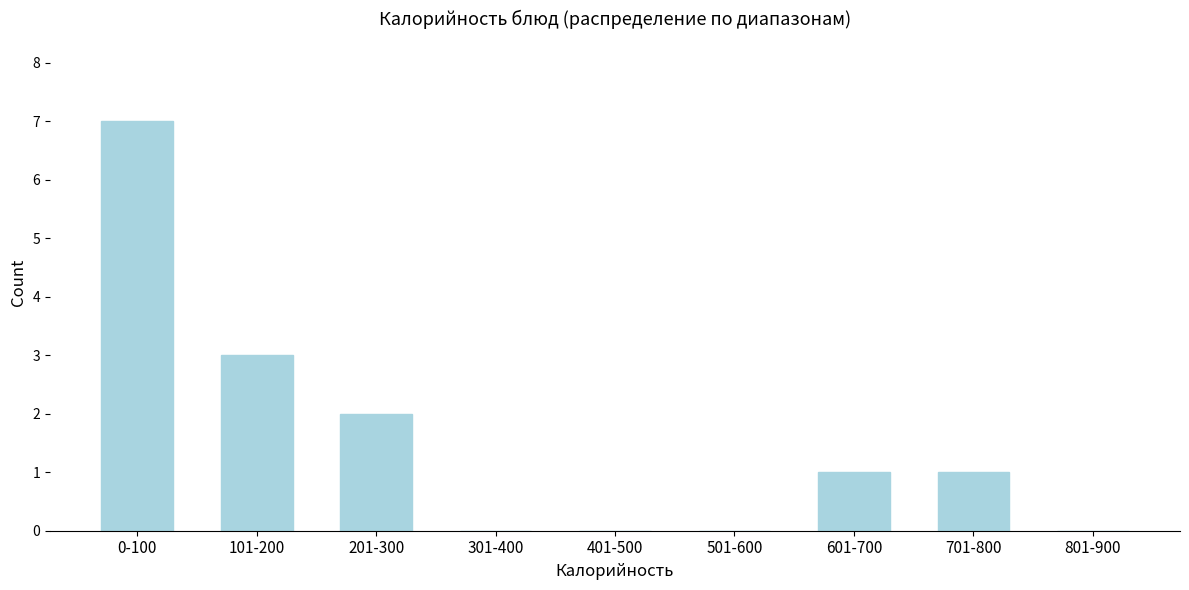

Reading left to right, what are all the values shown in this chart?

0-100=7	101-200=3	201-300=2	301-400=0	401-500=0	501-600=0	601-700=1	701-800=1	801-900=0